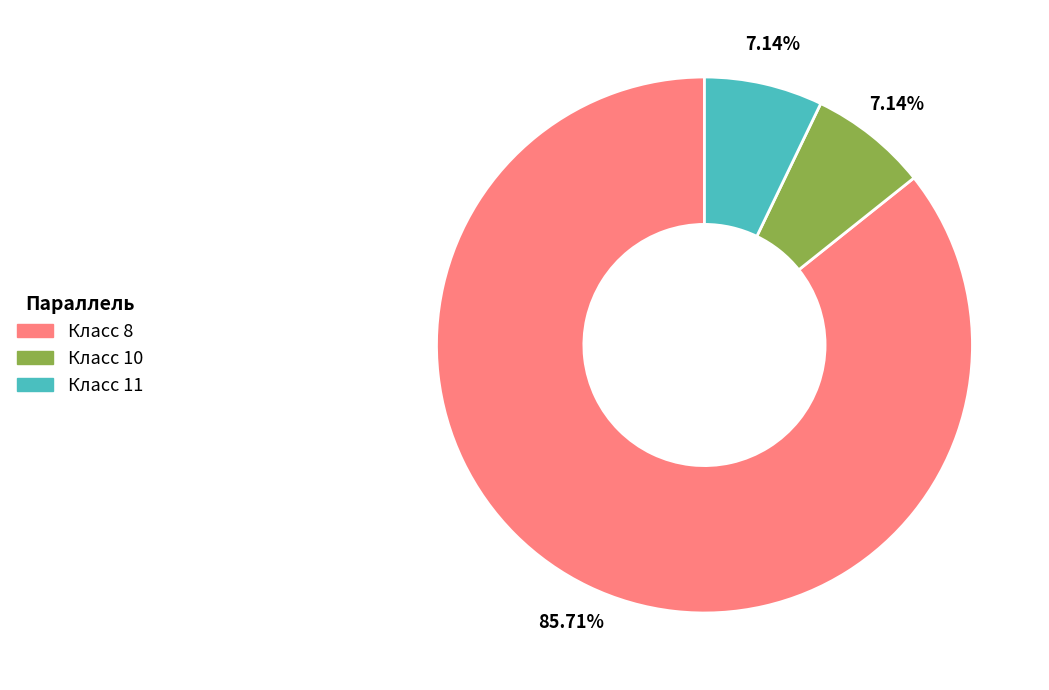

Do Класс 10 and Класс 11 together represent more than half of the pie?

No